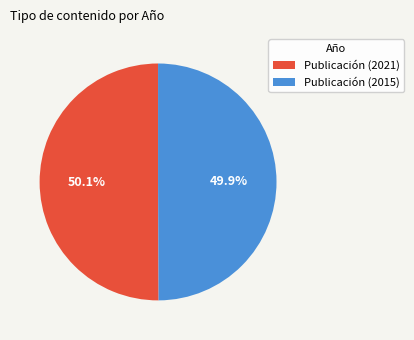

To the nearest percent, what is the combined percentage of Publicación (2015) and Publicación (2021)?

100%